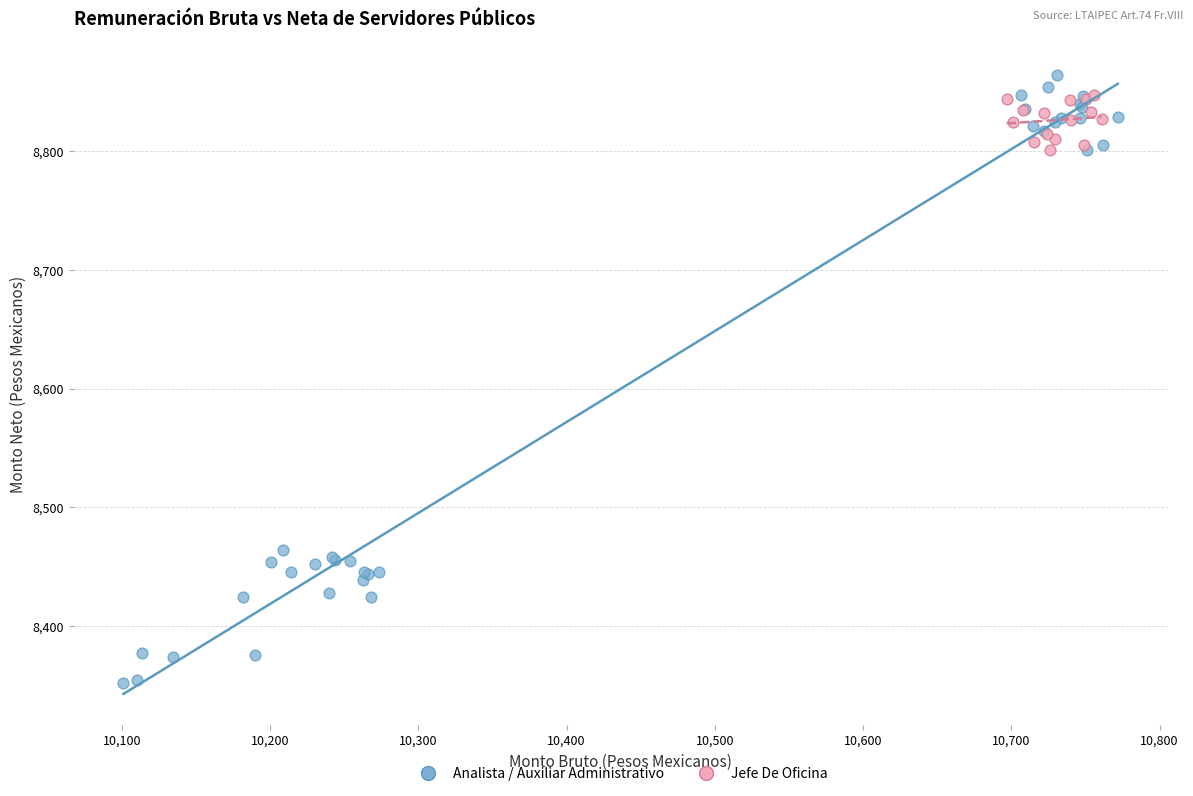

Which series has the largest Y range (max minus min)?

Analista / Auxiliar Administrativo